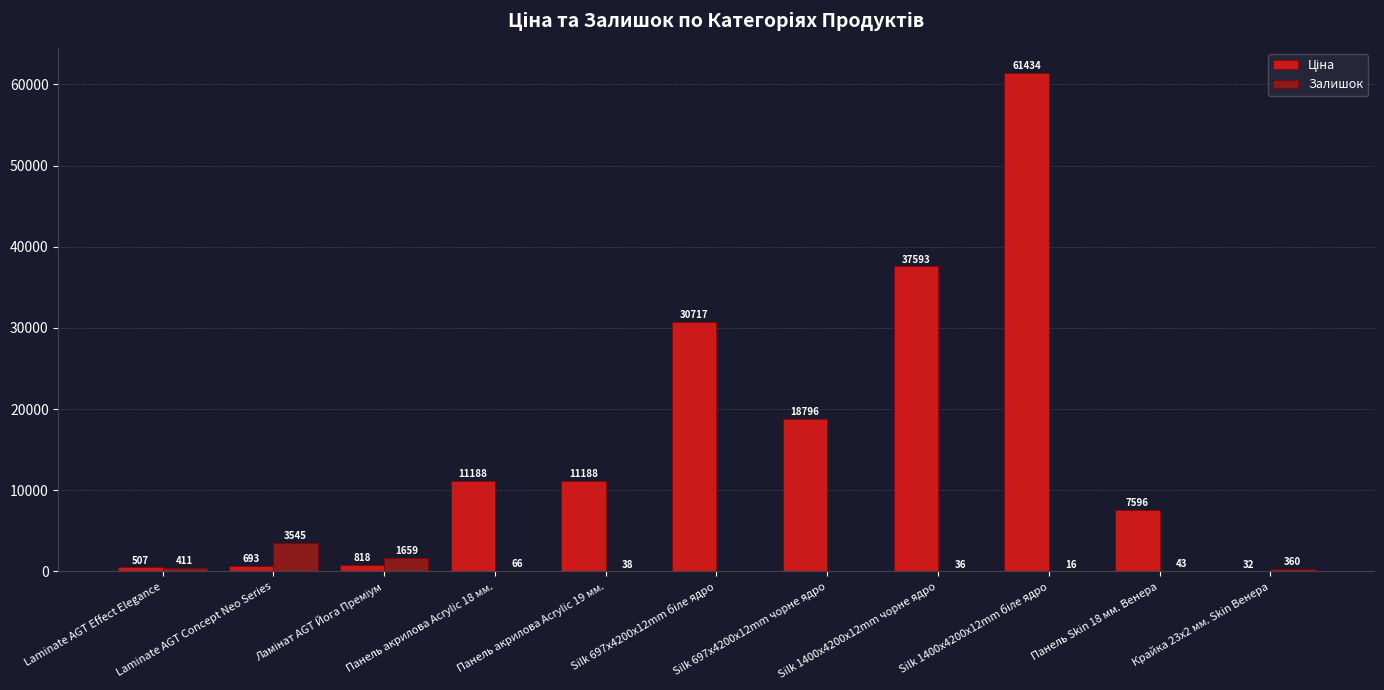

How many categories are shown in the chart?

11